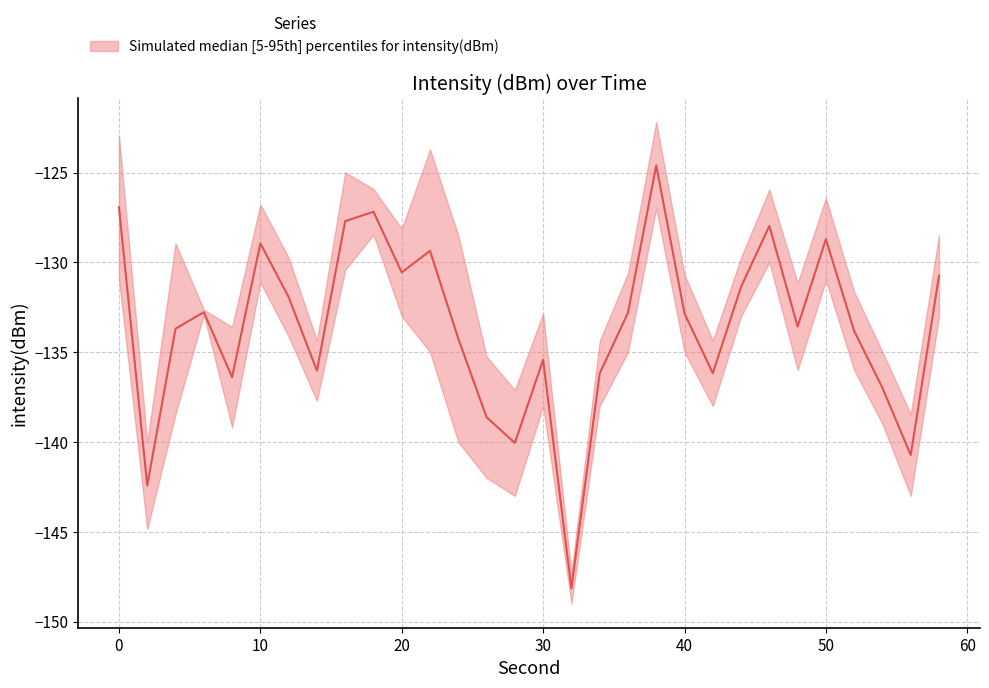

Which category has the lowest value in the intensity_upper series?

32